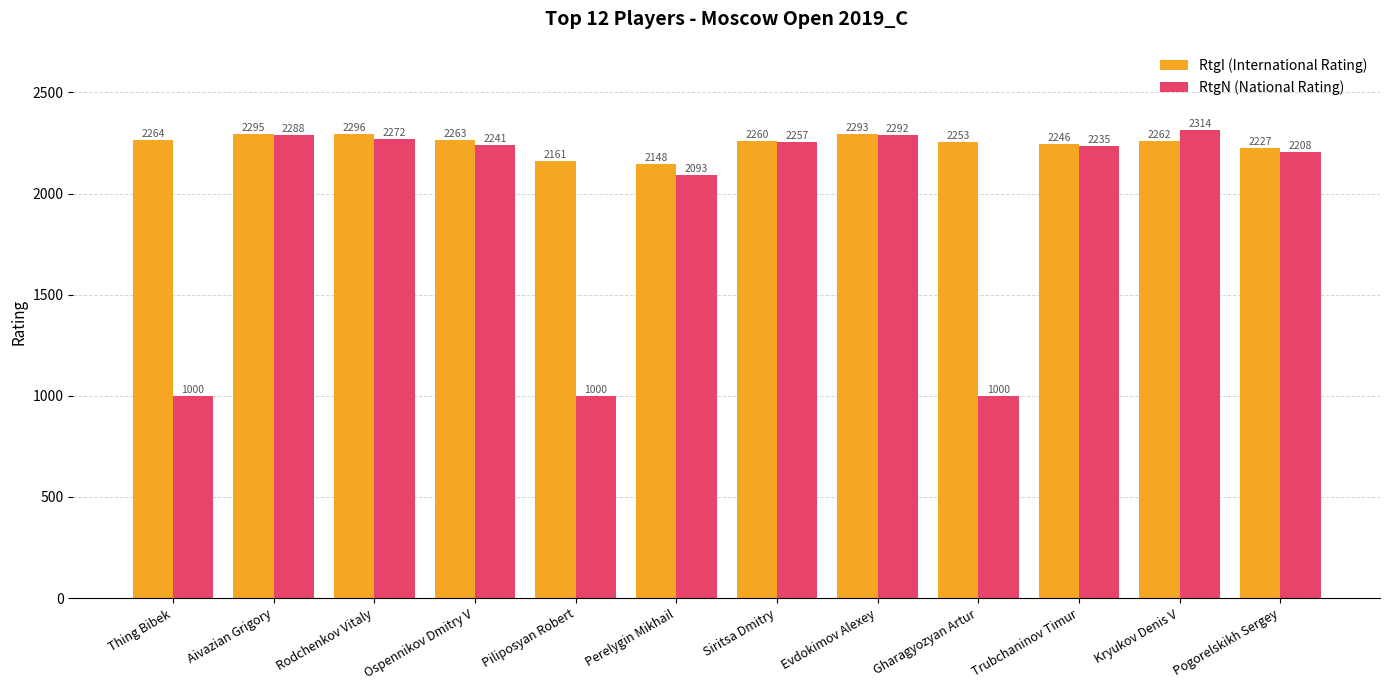

Rank the series by their maximum value, from lowest to highest.

RtgI (International Rating), RtgN (National Rating)